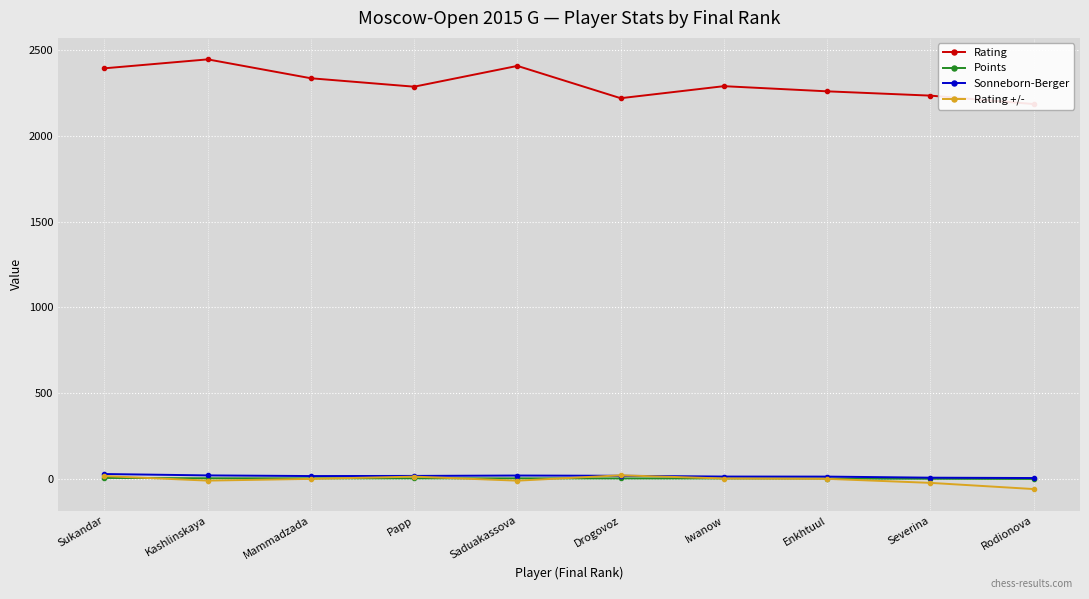

True or false: Rating +/- and Rating cross at least once.

False